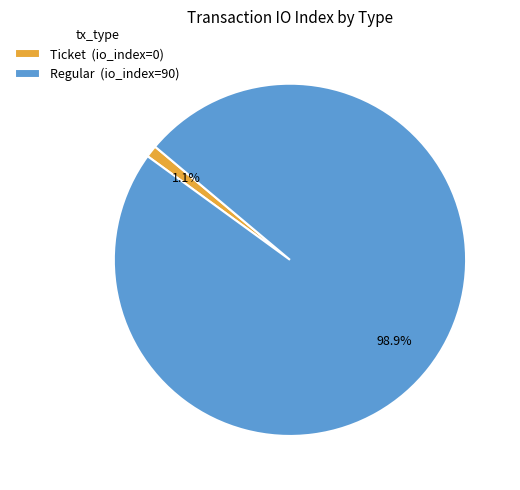

Which slice is the largest?

Regular (io_index=90)